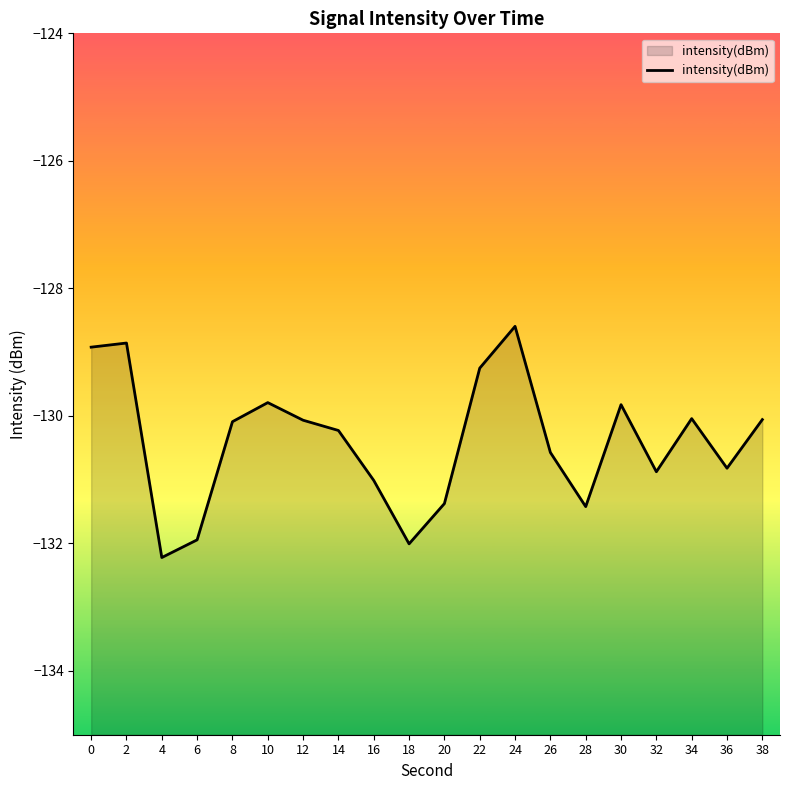

What is the smallest value displayed?

-132.2